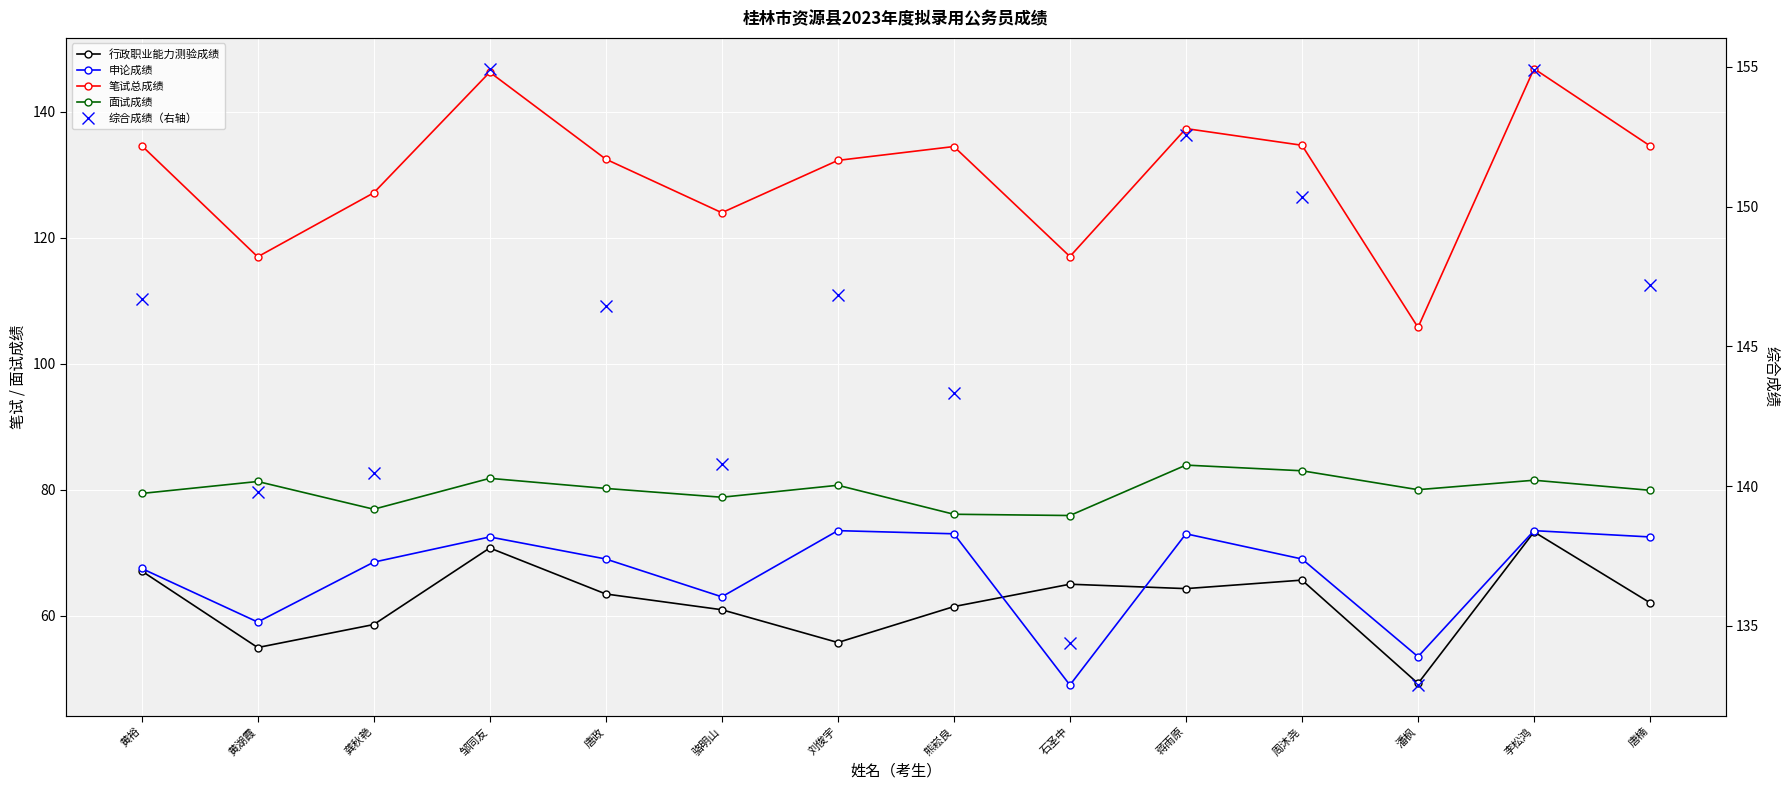

What is the total value across all series at 唐政?

491.5